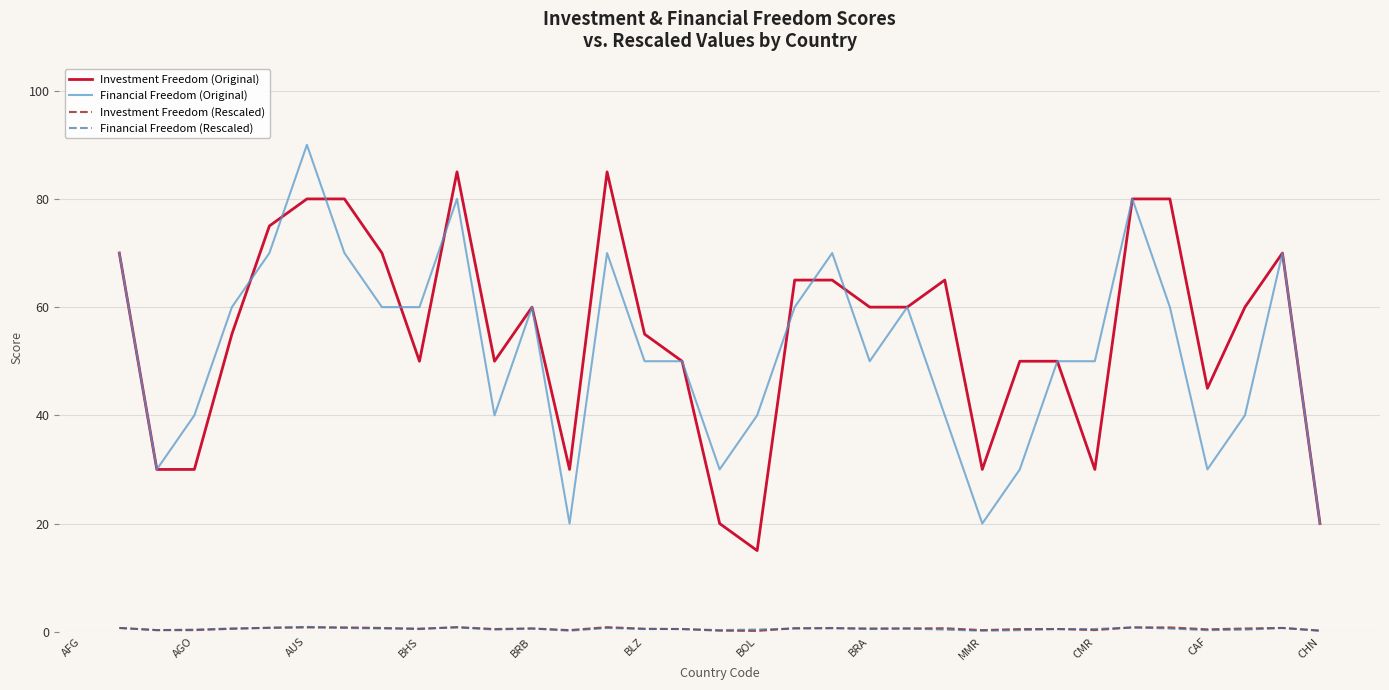

True or false: Investment Freedom (Original) has a value of 41.6 at AGO.

False